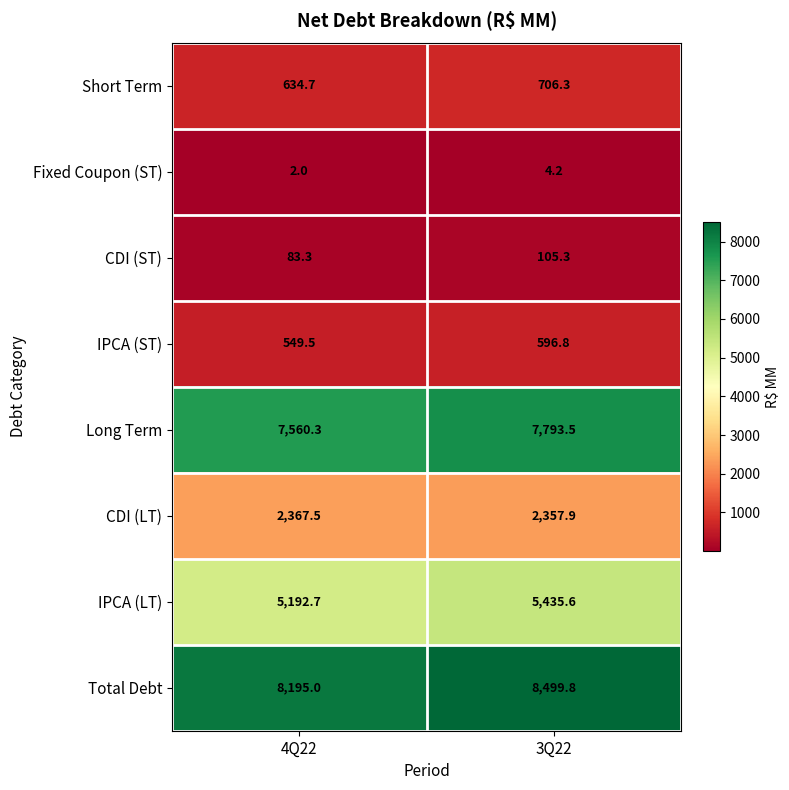

At which category does the chart reach its minimum across all series?

4Q22